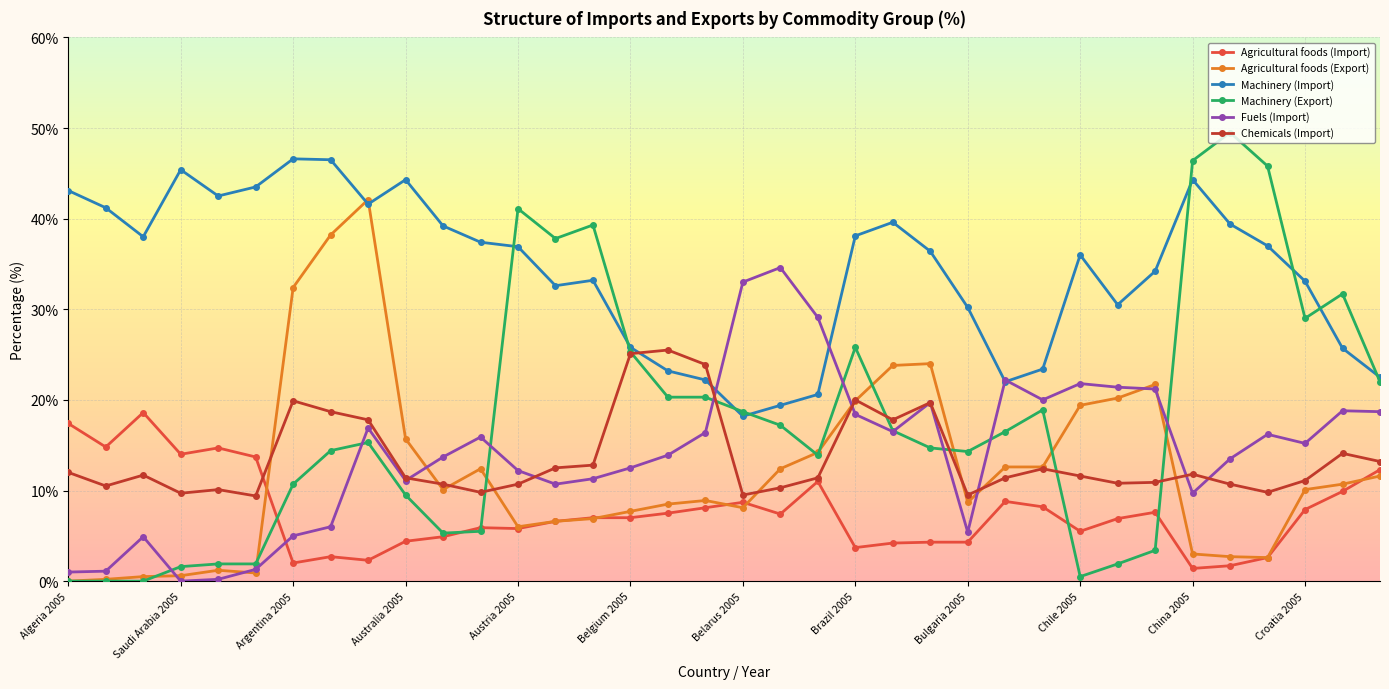

List the series in order of their peak value, highest first.

Machinery (Export), Machinery (Import), Agricultural foods (Export), Fuels (Import), Chemicals (Import), Agricultural foods (Import)